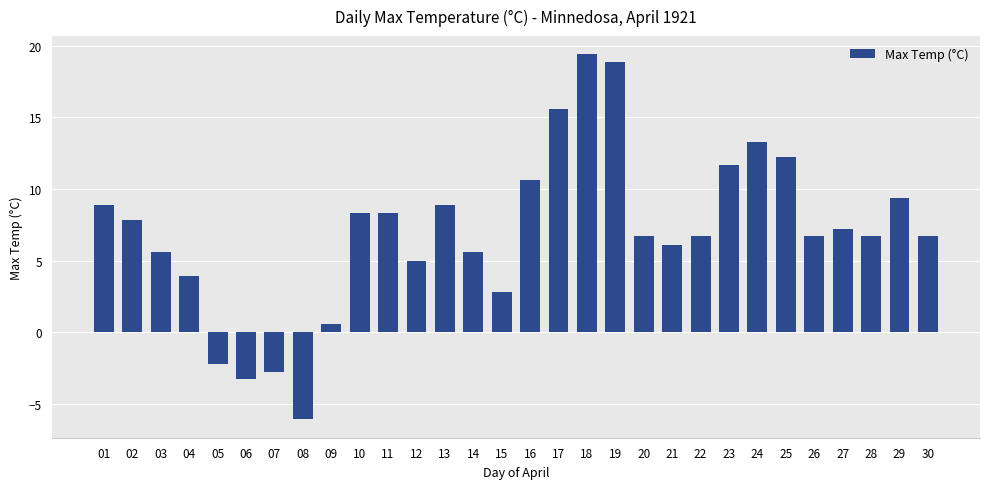

True or false: the data shows 8.6 at 03.

False